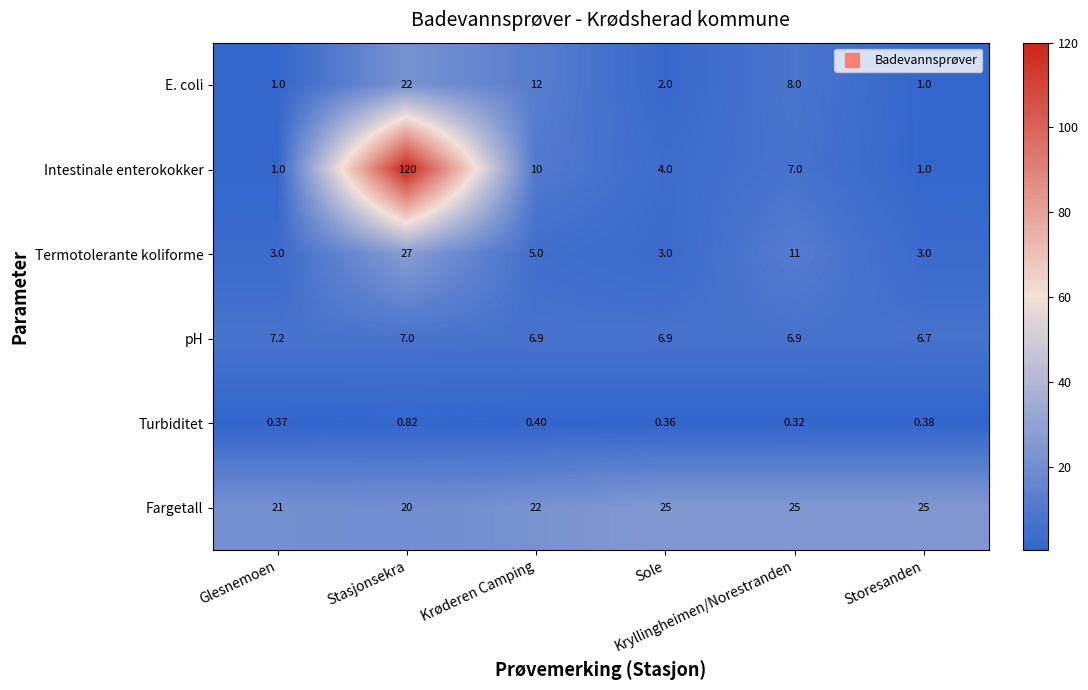

Rank the series by their maximum value, from lowest to highest.

Turbiditet, pH, E. coli, Fargetall, Termotolerante koliforme, Intestinale enterokokker